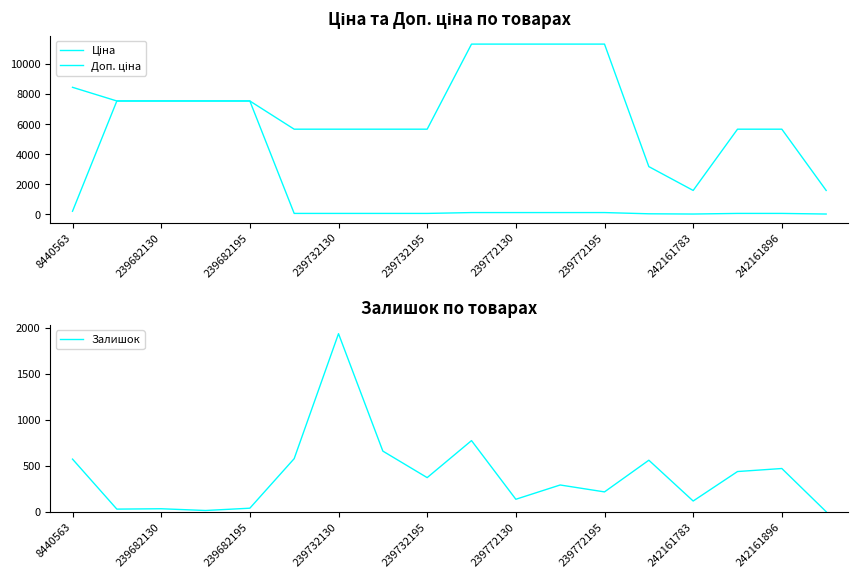

What are all the series names shown in the legend?

Ціна, Доп. ціна, Залишок